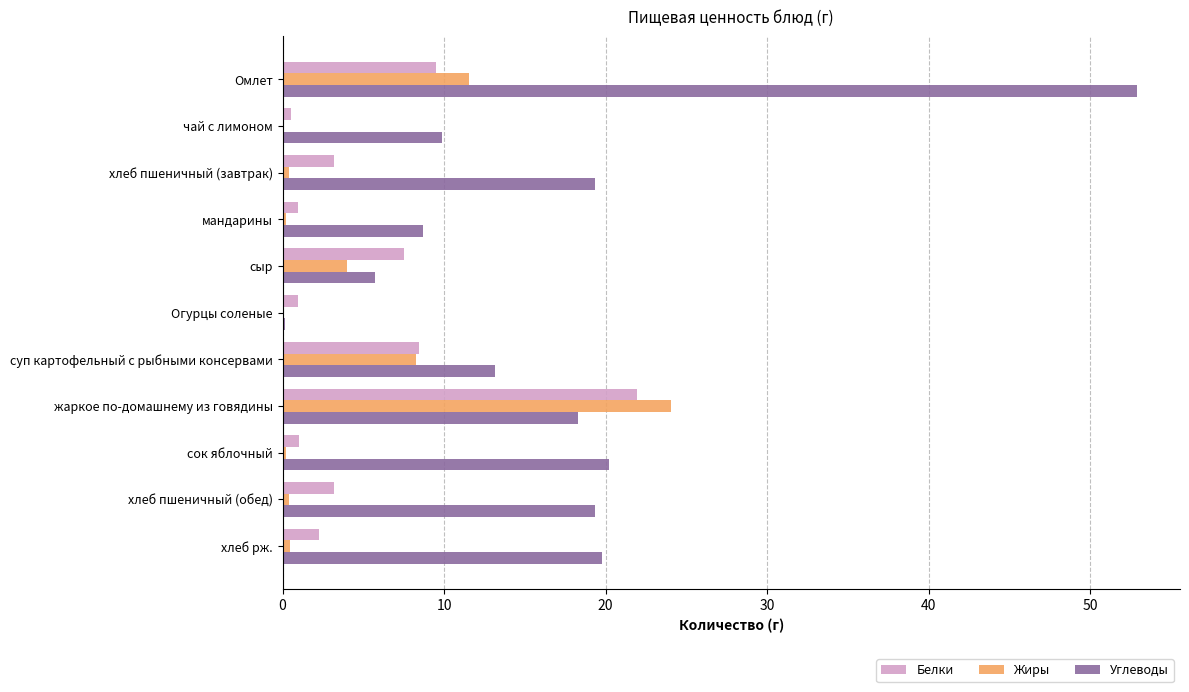

Which category has the highest value in the Белки series?

жаркое по-домашнему из говядины